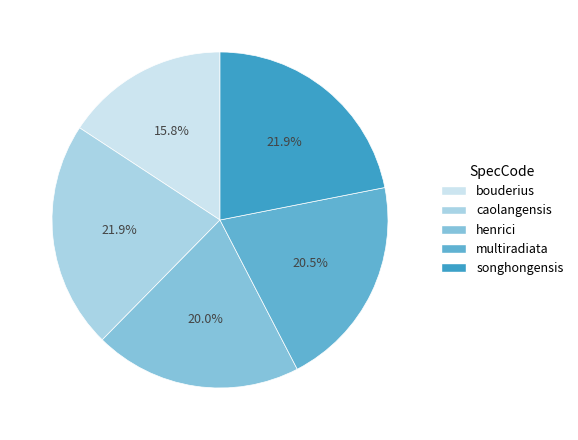

To the nearest percent, what is the combined percentage of henrici and caolangensis?

42%